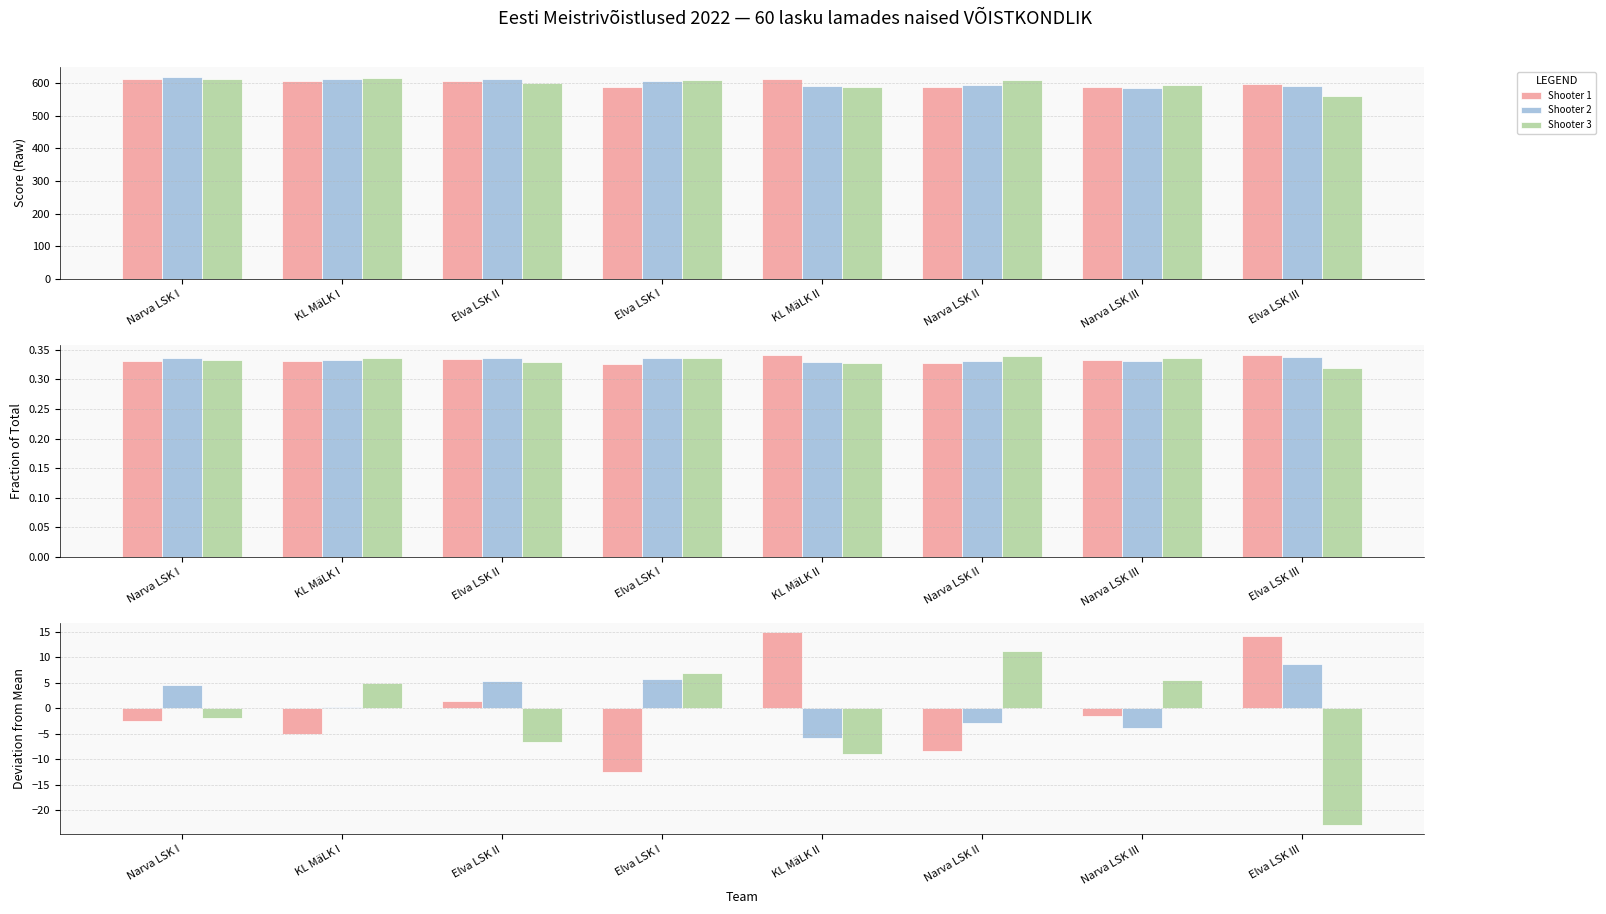

Is it true that Shooter 1 equals 14.9 at KL MäLK II?

True